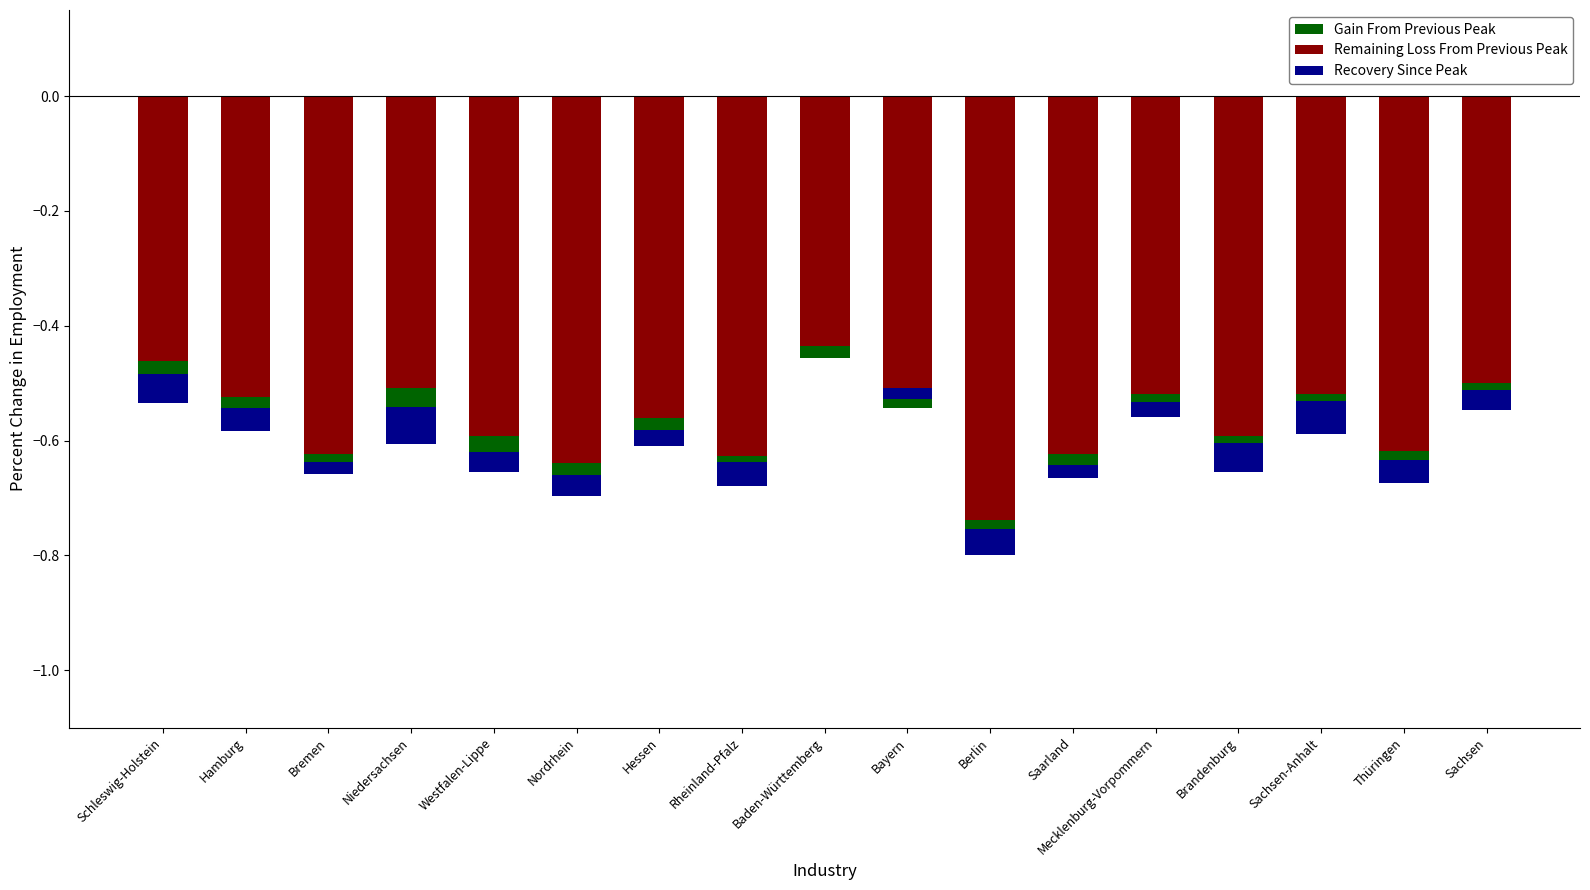

What is the spread (max minus min) of values at Westfalen-Lippe?

0.7